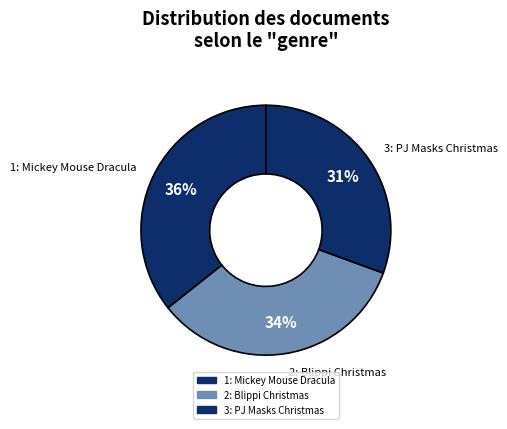

Count the number of slices in the pie.

3